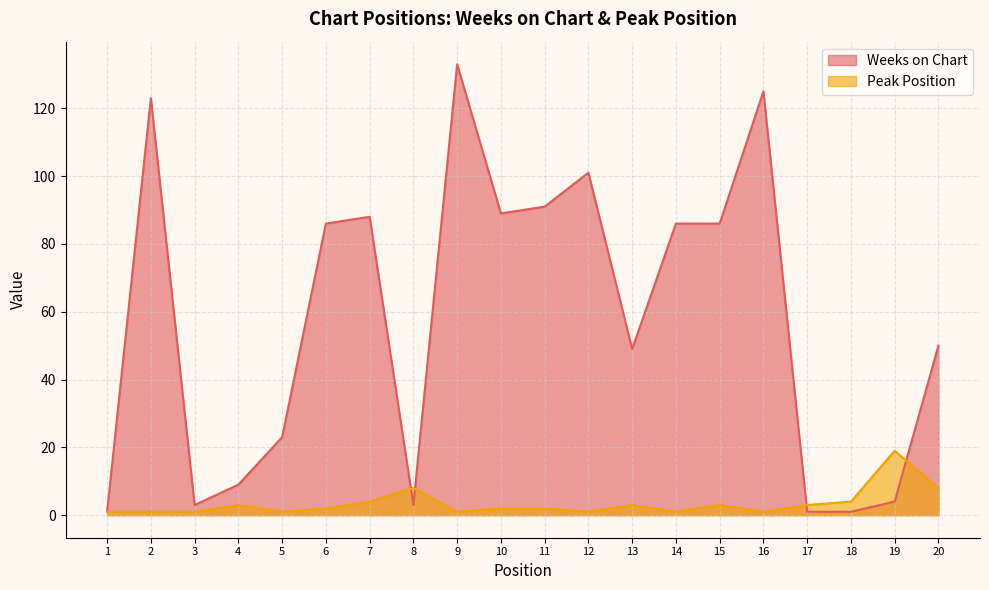

What is the value of the Weeks on Chart point at the 20th from the left?

50